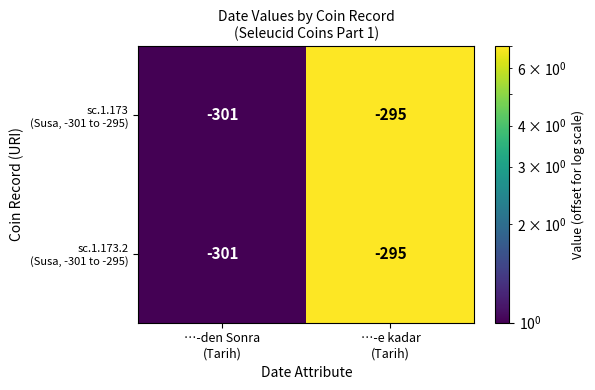

What is the minimum value shown in the chart?

-301